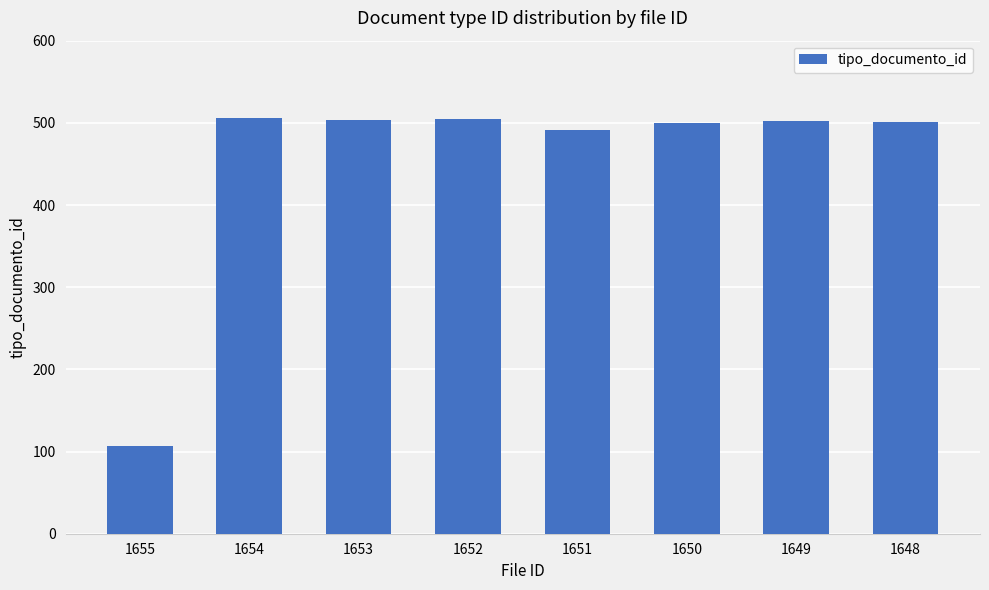

Read the value at 1652, to the nearest 5.

505